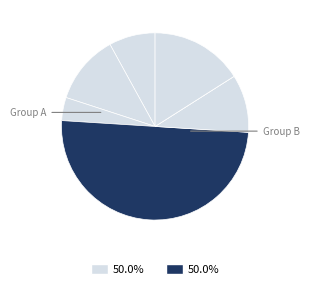

How many segments does this pie chart have?

7